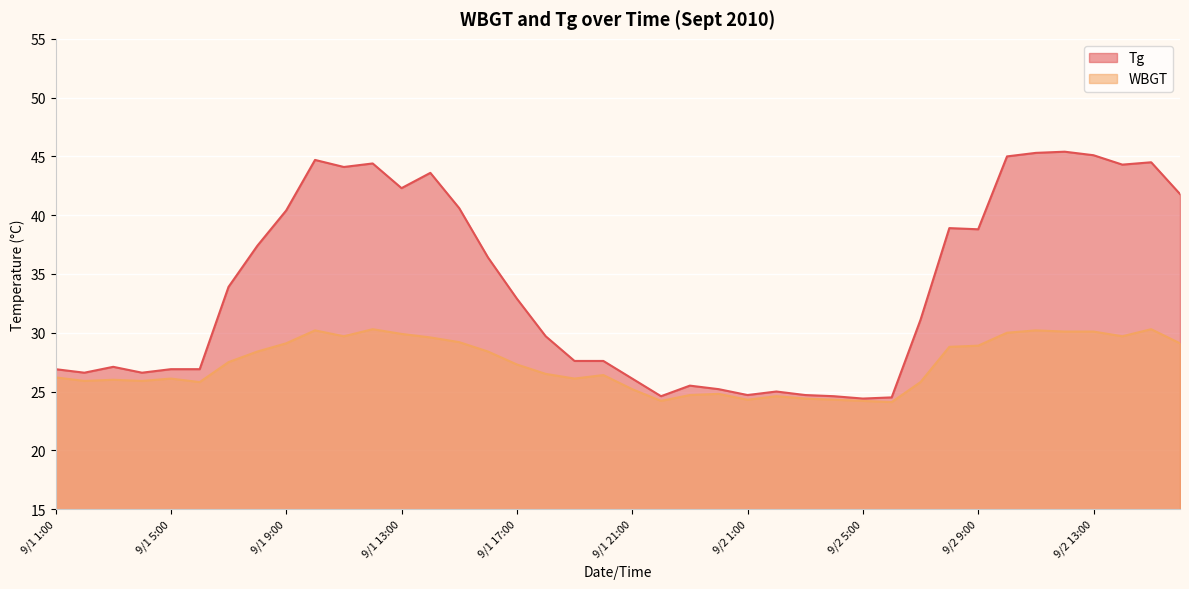

What is the value of the Tg point at the 35th from the left?

45.3